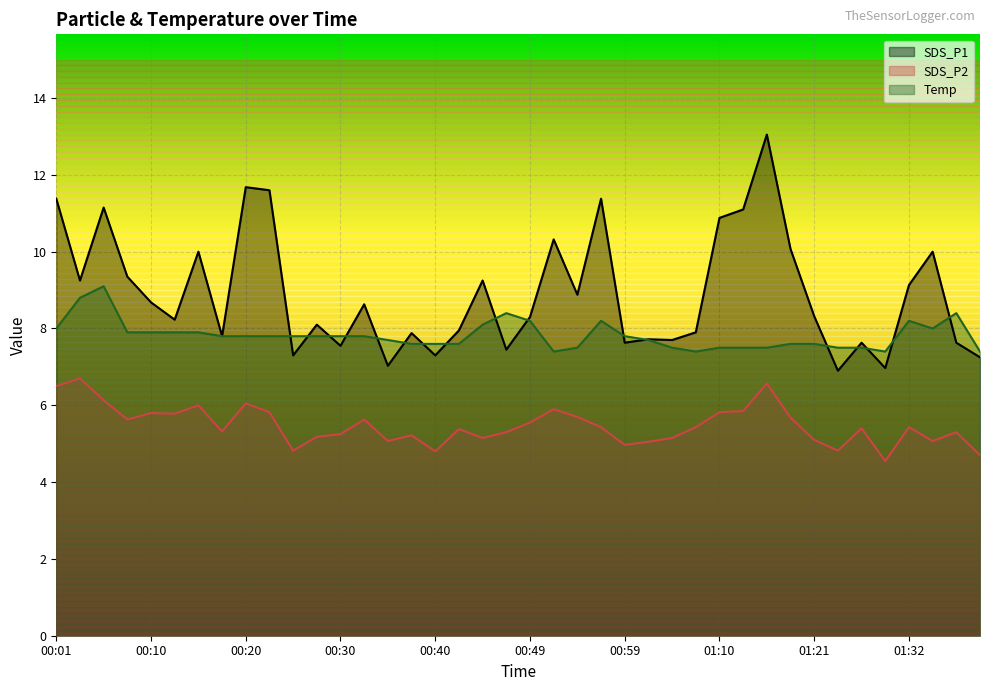

How many lines are shown in the chart?

3